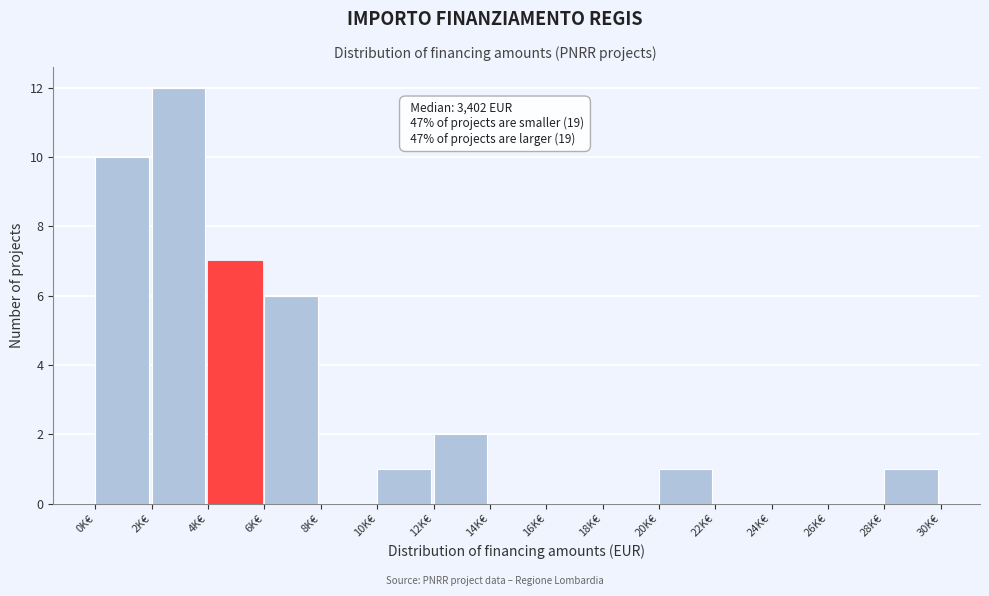

Reading left to right, what are all the values shown in this chart?

0K€=10	2K€=12	4K€=7	6K€=6	8K€=0	10K€=1	12K€=2	14K€=0	16K€=0	18K€=0	20K€=1	22K€=0	24K€=0	26K€=0	28K€=1